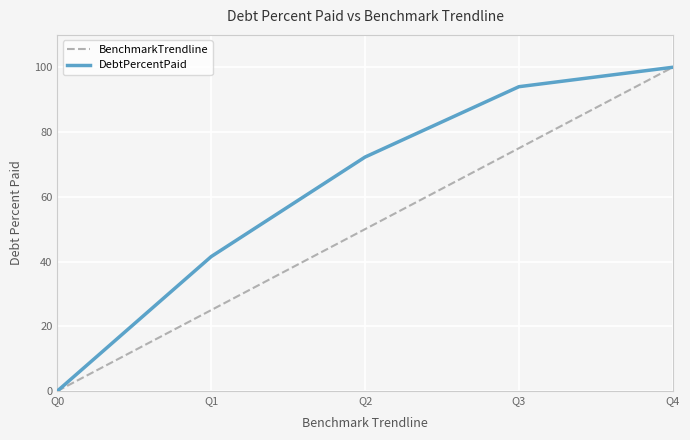

At which category does the chart reach its peak across all series?

Q4